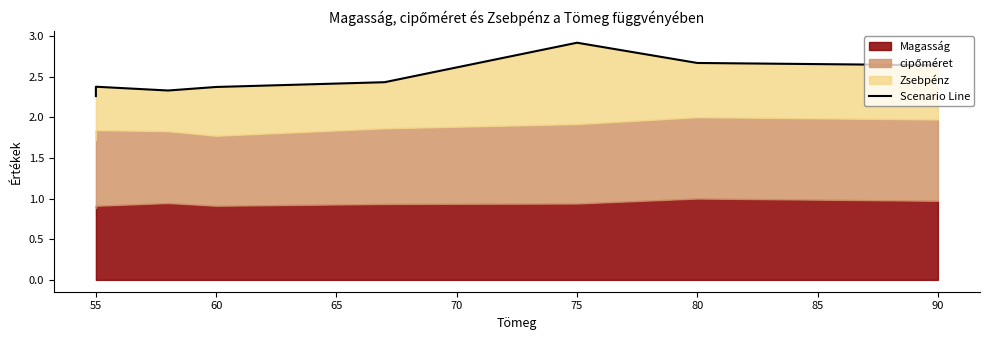

True or false: the data has more than 0 interior local peaks.

True